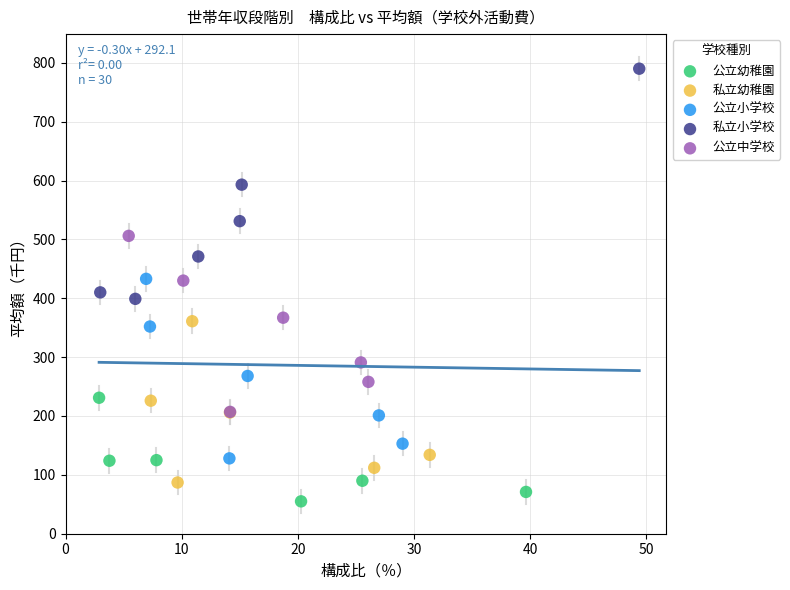

Which series has the largest Y range (max minus min)?

私立小学校